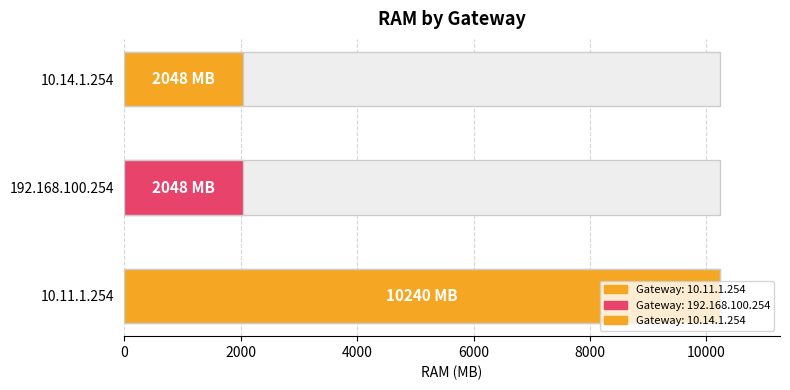

What is the smallest value displayed?

2048